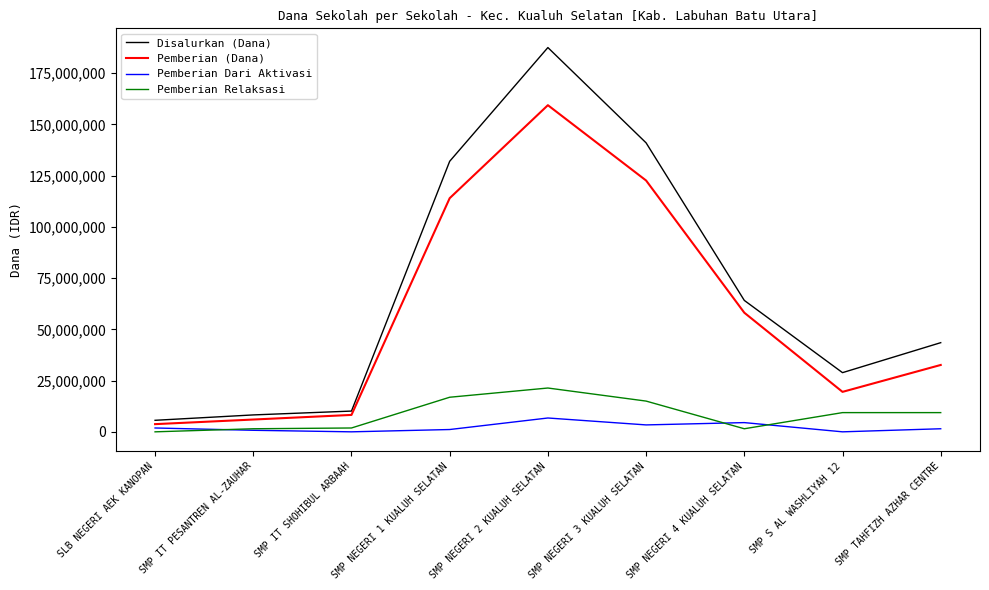

What is the sum of all Pemberian (Dana) values?

524250000